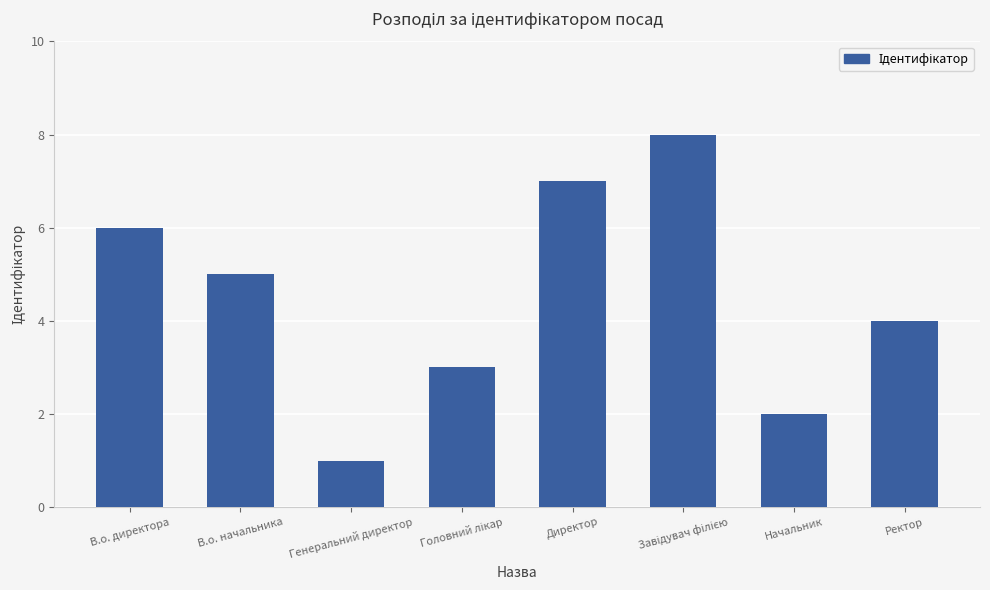

What is the label of the 3rd bar from the left?

Генеральний директор